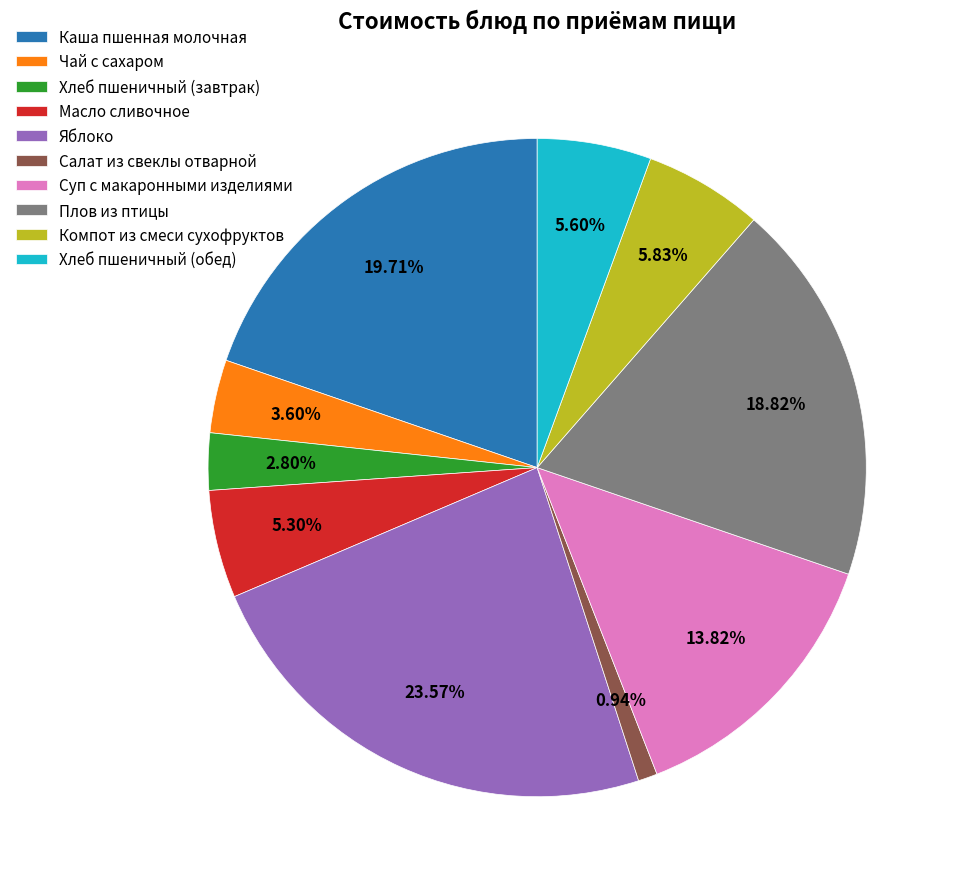

Which category has the smallest portion of the pie?

Салат из свеклы отварной